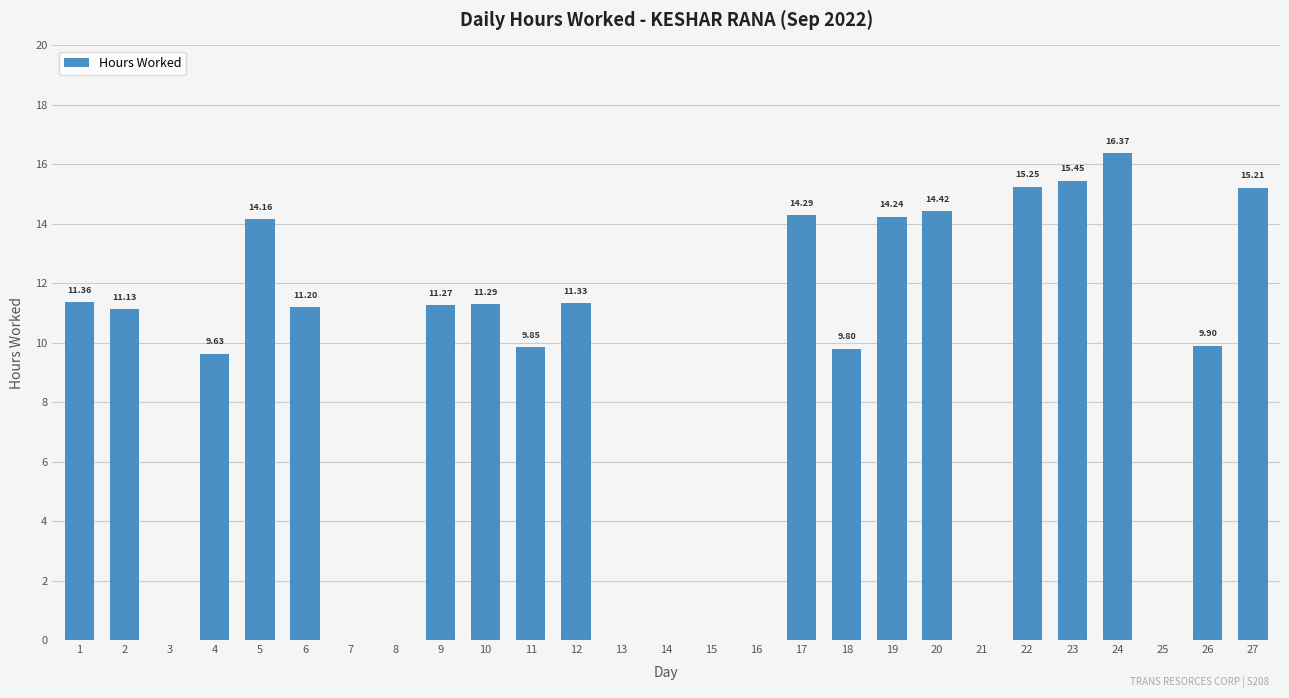

What is the change in value from 2 to 11?

-1.3